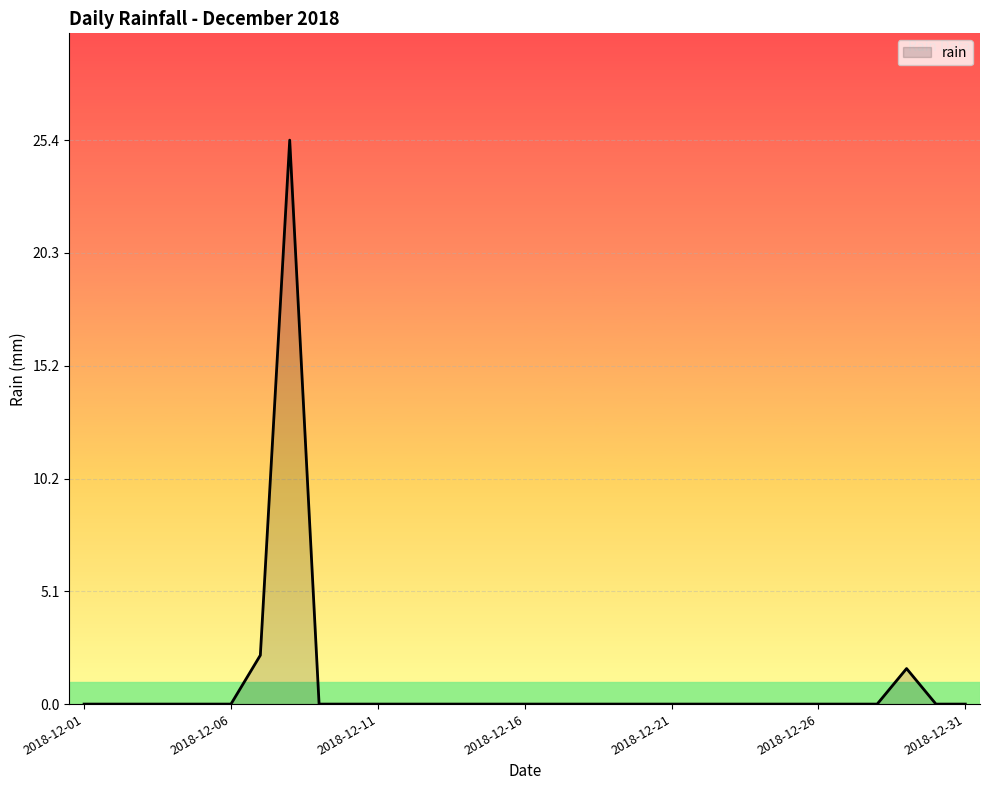

What is the difference between the maximum and minimum values?

25.4